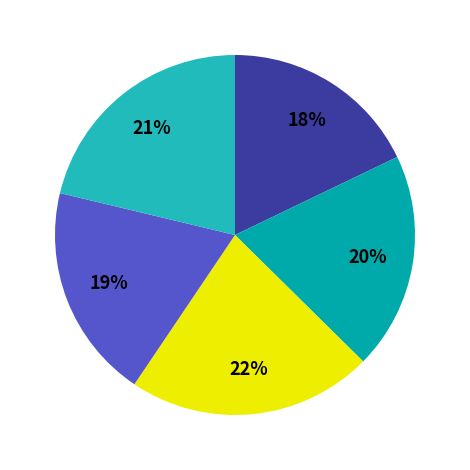

Does any single category account for the majority?

No